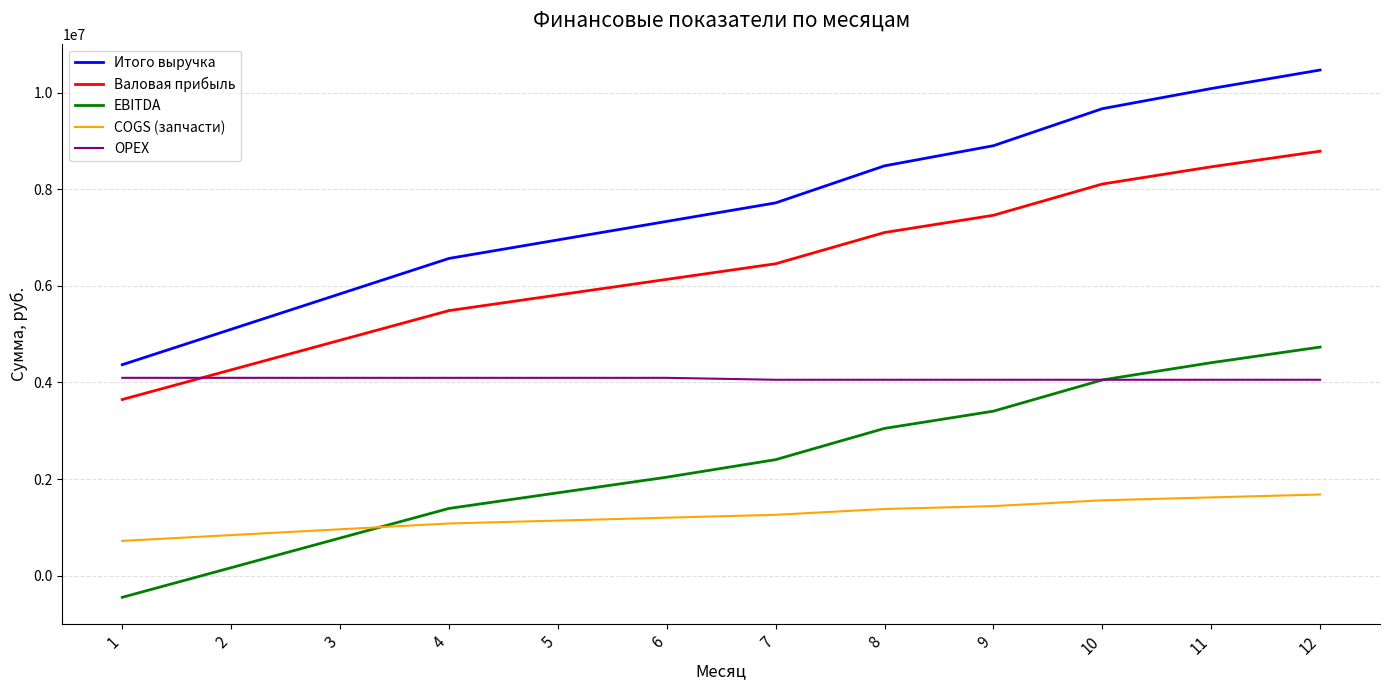

Where is Валовая прибыль nearest to the value 6216666?

6